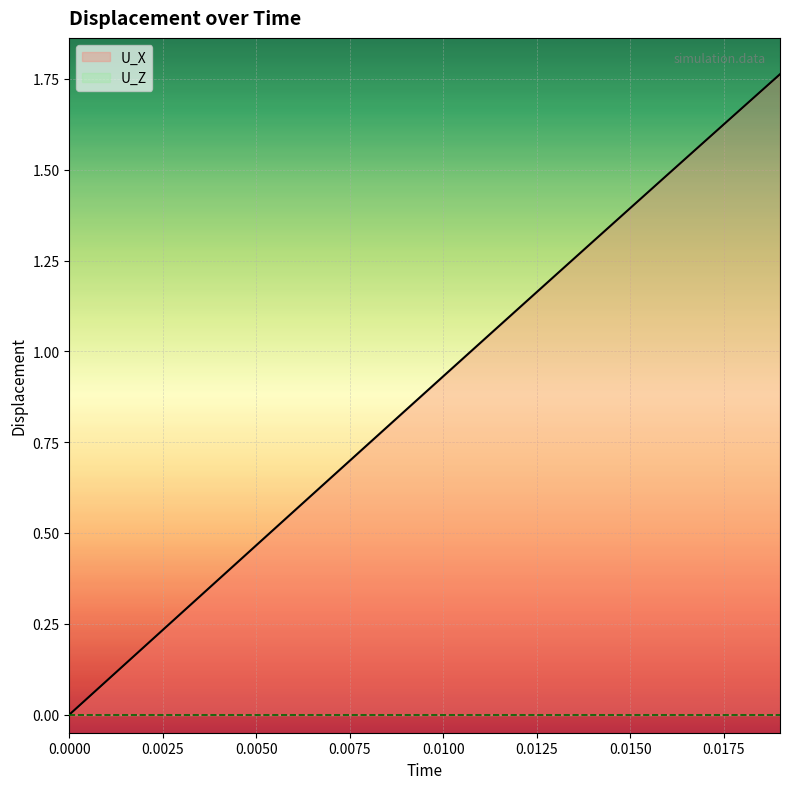

Which series has the widest spread of values?

U_X